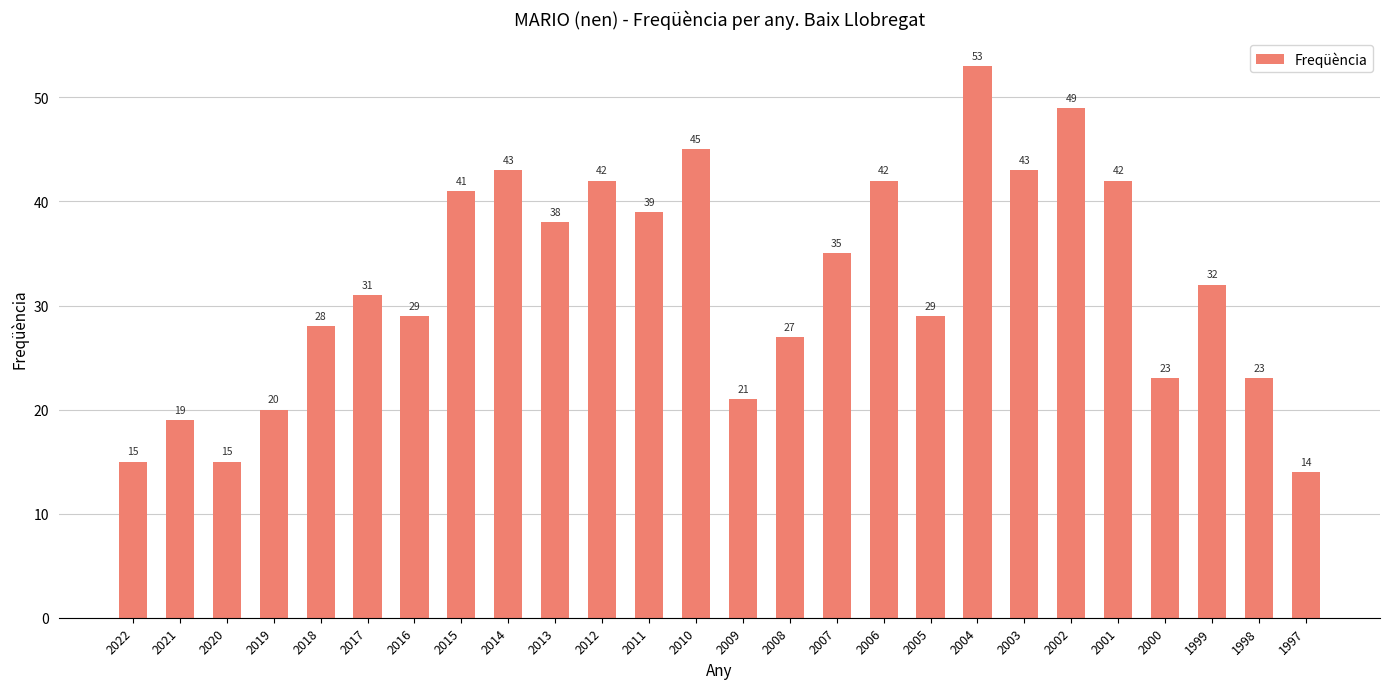

What is the value of the 23rd bar from the left?

23